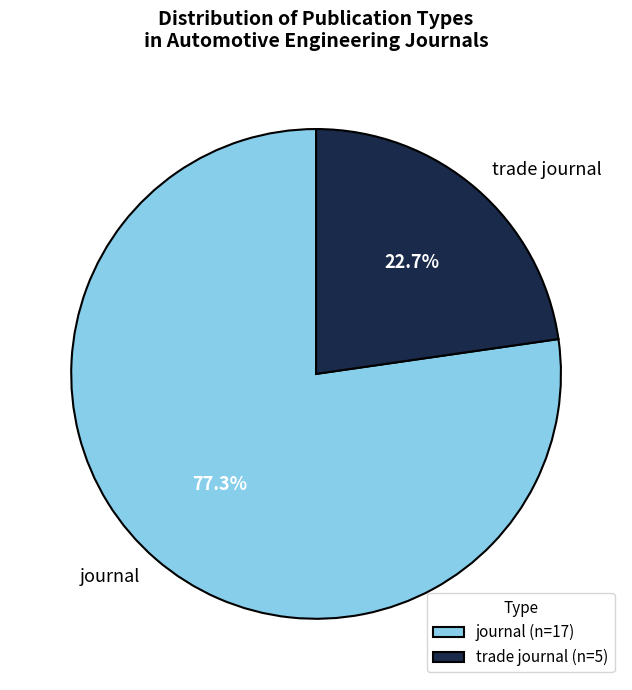

To the nearest percent, what portion does journal represent?

77%